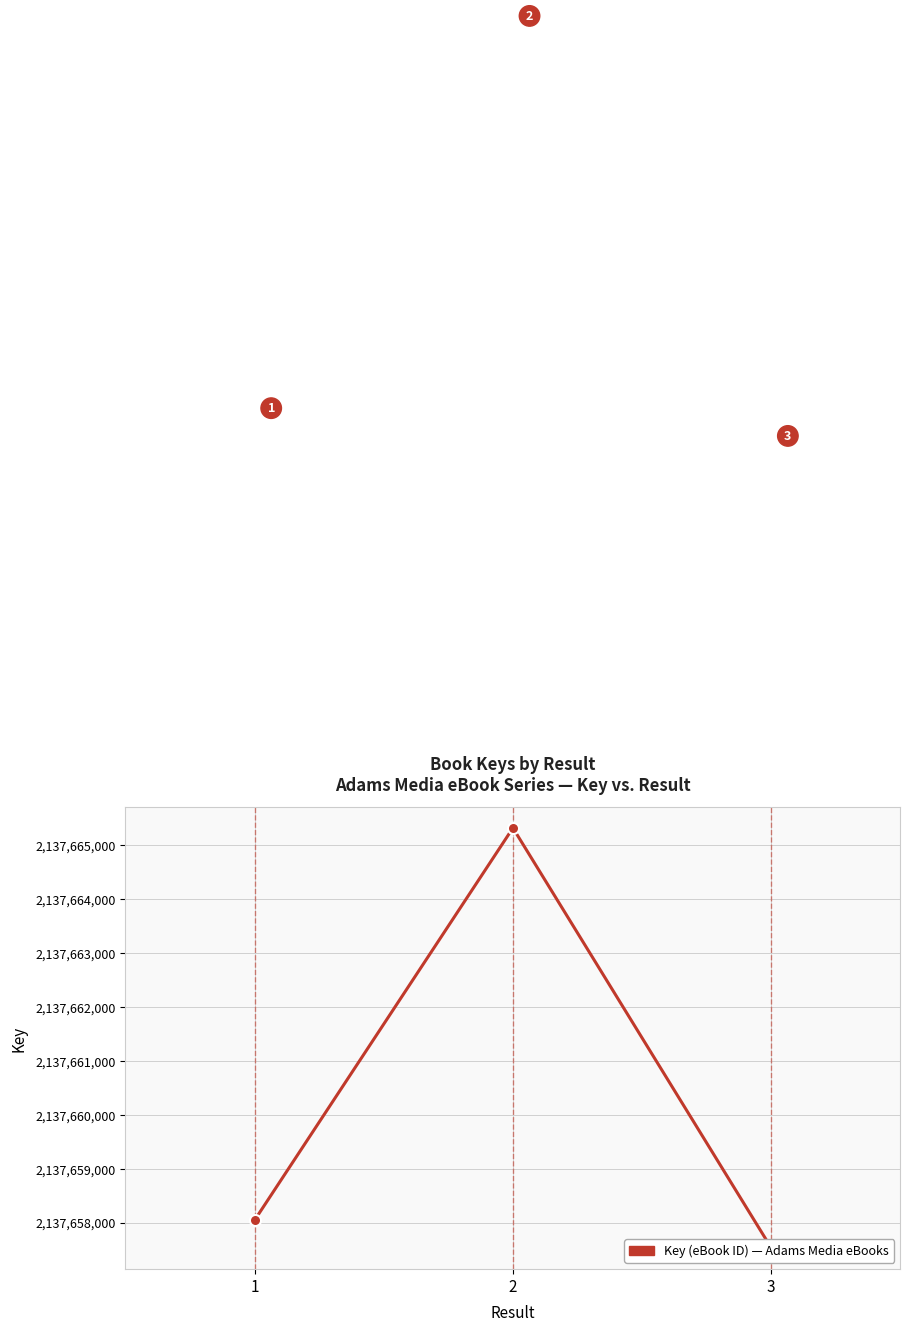

What is the difference between the maximum and second lowest values?

7277